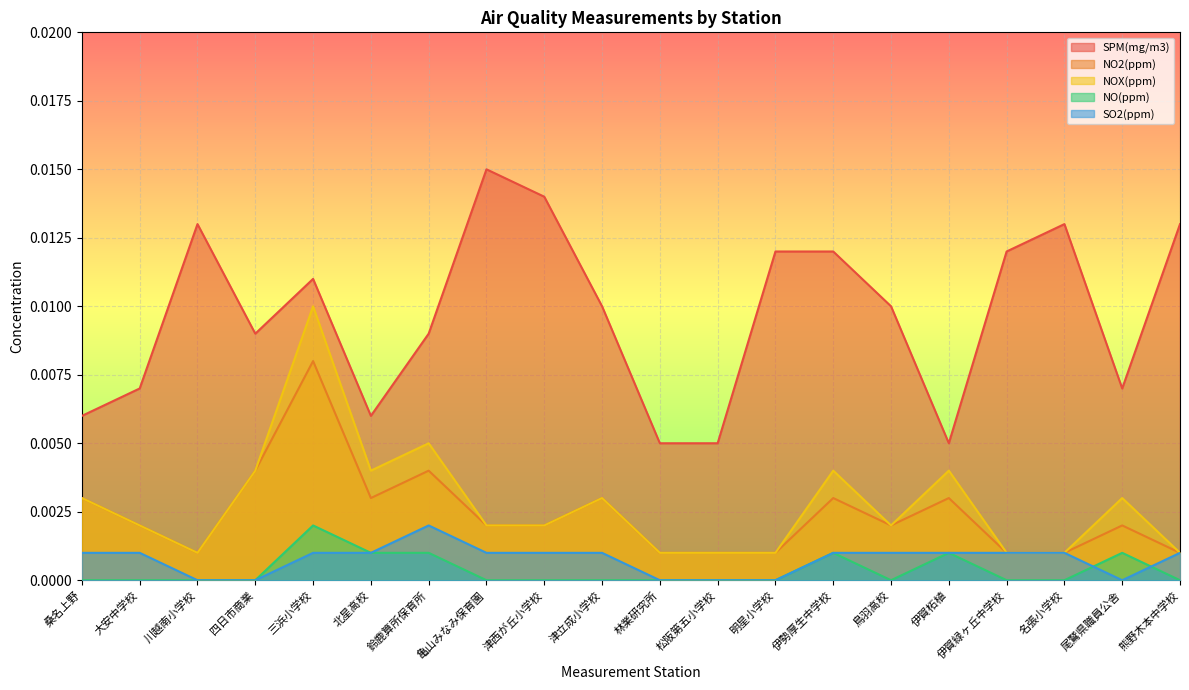

True or false: SO2(ppm) and SPM(mg/m3) cross at least once.

False